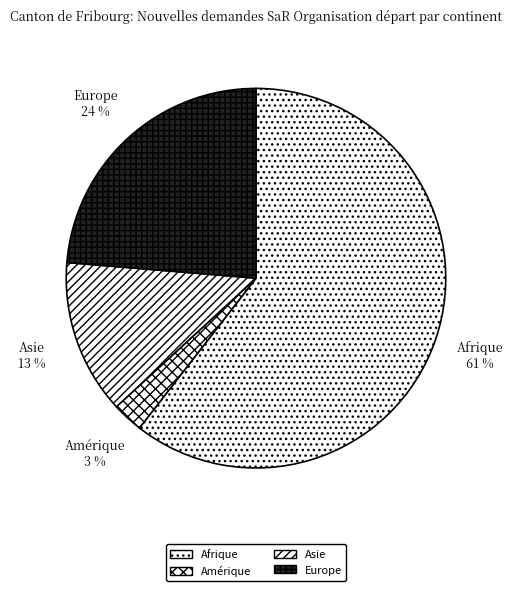

To the nearest percent, what is the combined percentage of Afrique and Europe?

84%